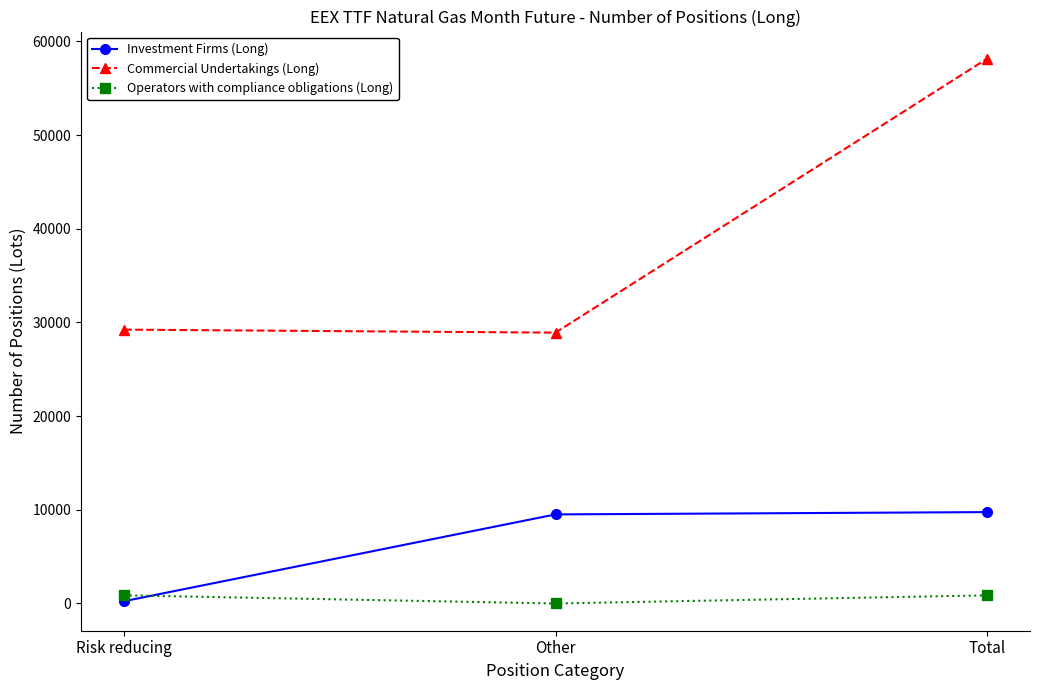

Which series has the largest total across all categories?

Commercial Undertakings (Long)